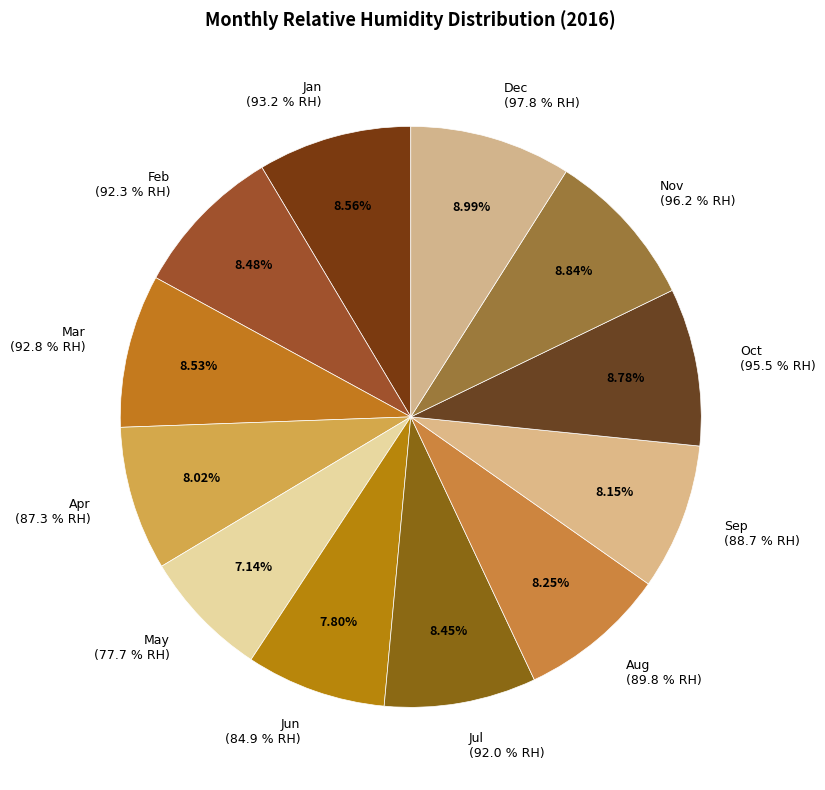

How many segments does this pie chart have?

12